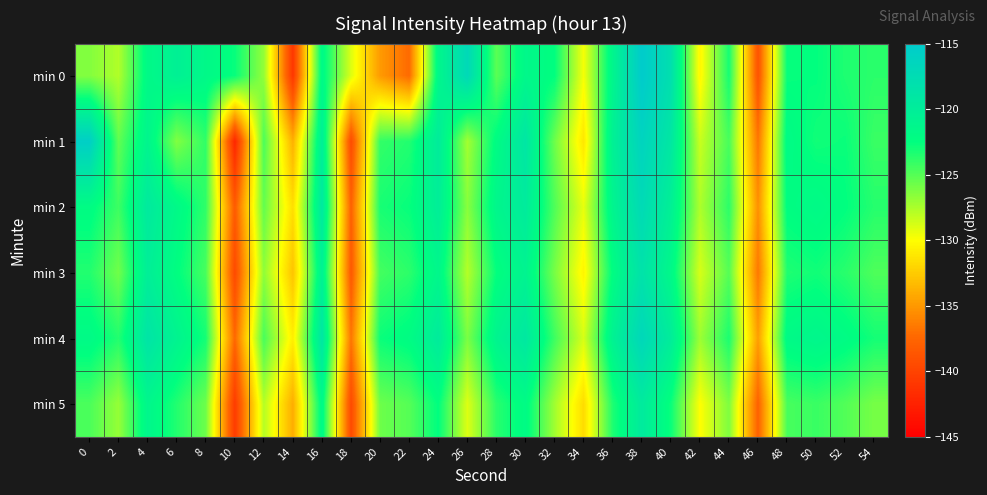

Reading right to left, extract all data points from this chart.

min 0: 54=-123.8	52=-123.4	50=-122.6	48=-122.7	46=-138.8	44=-123.2	42=-130.4	40=-118.0	38=-115.1	36=-121.2	34=-129.8	32=-122.5	30=-121.5	28=-125.2	26=-117.0	24=-121.4	22=-137.3	20=-134.9	18=-129.0	16=-121.8	14=-140.9	12=-126.8	10=-122.7	8=-121.6	6=-120.5	4=-121.8	2=-127.7	0=-126.3
min 1: 54=-124.2	52=-122.8	50=-123.0	48=-121.9	46=-136.7	44=-124.6	42=-128.4	40=-119.1	38=-116.3	36=-120.5	34=-131.2	32=-125.7	30=-118.9	28=-122.1	26=-127.3	24=-119.8	22=-123.5	20=-124.0	18=-139.4	16=-120.1	14=-133.8	12=-124.7	10=-142.2	8=-124.0	6=-126.3	4=-121.1	2=-125.3	0=-115.6
min 2: 54=-123.6	52=-122.5	50=-121.8	48=-122.3	46=-135.4	44=-123.8	42=-127.6	40=-120.4	38=-117.2	36=-121.1	34=-129.3	32=-124.8	30=-119.7	28=-121.3	26=-126.5	24=-120.1	22=-122.7	20=-123.2	18=-137.8	16=-119.3	14=-131.6	12=-125.4	10=-138.2	8=-123.9	6=-121.7	4=-119.5	2=-124.3	0=-122.1
min 3: 54=-124.8	52=-123.7	50=-123.0	48=-123.4	46=-136.6	44=-125.0	42=-128.8	40=-121.6	38=-118.4	36=-122.3	34=-130.5	32=-126.0	30=-120.9	28=-122.6	26=-127.8	24=-121.4	22=-123.8	20=-124.5	18=-138.4	16=-120.6	14=-132.9	12=-126.7	10=-139.5	8=-124.6	6=-122.4	4=-120.2	2=-125.8	0=-123.5
min 4: 54=-123.1	52=-122.0	50=-121.3	48=-121.8	46=-134.7	44=-123.3	42=-127.1	40=-119.9	38=-116.8	36=-120.7	34=-128.8	32=-124.3	30=-119.2	28=-121.0	26=-126.1	24=-119.7	22=-122.1	20=-122.8	18=-136.7	16=-118.9	14=-130.8	12=-124.6	10=-137.4	8=-123.1	6=-120.9	4=-118.7	2=-123.5	0=-121.8
min 5: 54=-126.0	52=-124.9	50=-124.2	48=-124.6	46=-137.8	44=-126.2	42=-130.0	40=-122.8	38=-119.6	36=-123.4	34=-131.7	32=-127.2	30=-122.0	28=-123.7	26=-129.0	24=-122.5	22=-125.0	20=-125.7	18=-139.5	16=-121.7	14=-134.0	12=-127.8	10=-140.6	8=-125.7	6=-123.5	4=-121.3	2=-126.9	0=-124.7